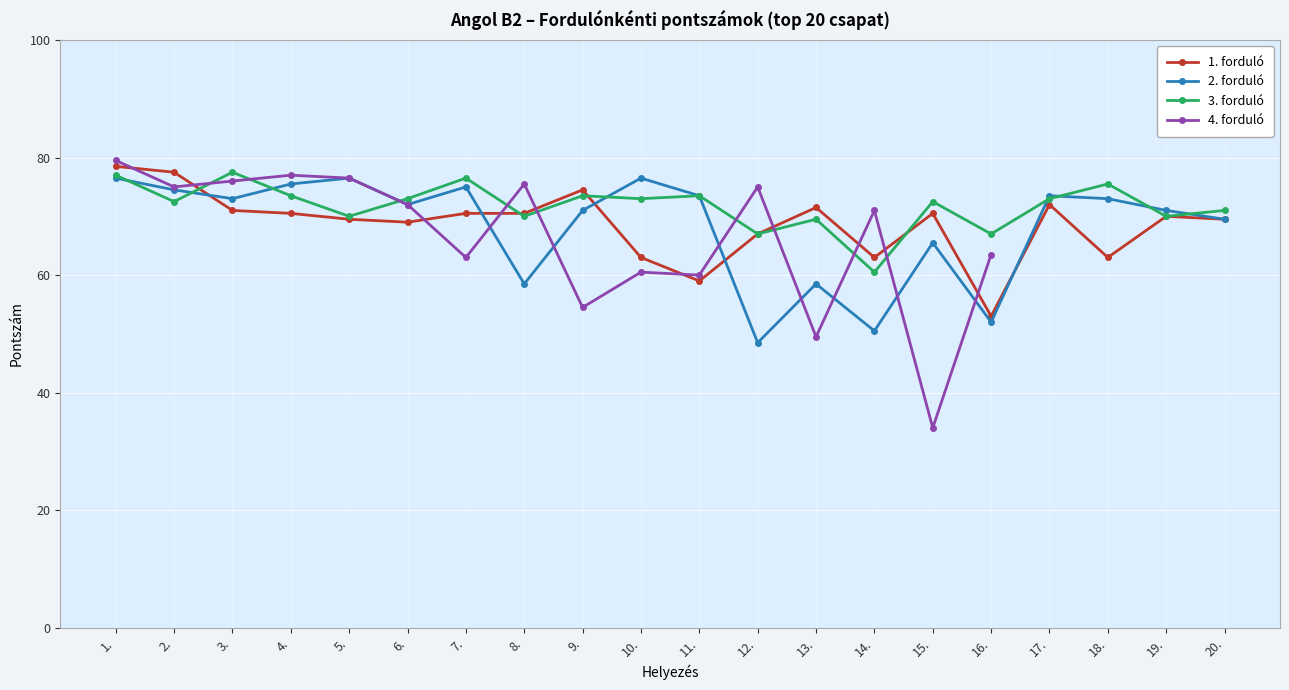

Is it true that 3. forduló equals 98.6 at 5.?

False